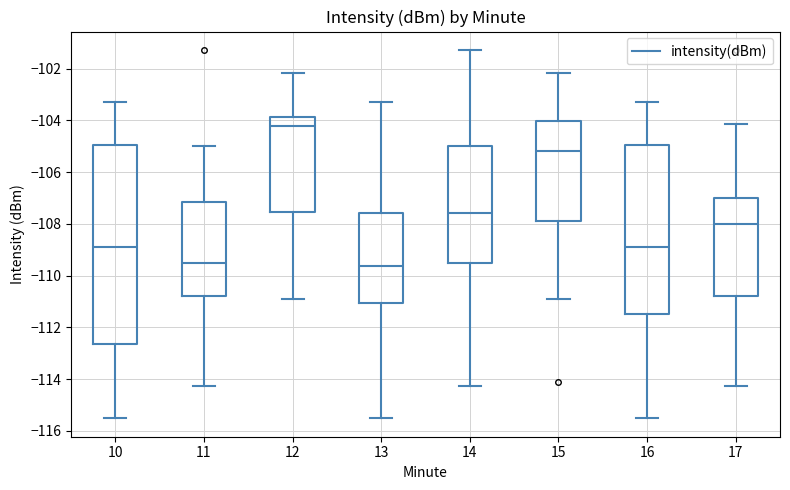

Comparing the boxes themselves (not the whiskers), which one is the tallest?

10